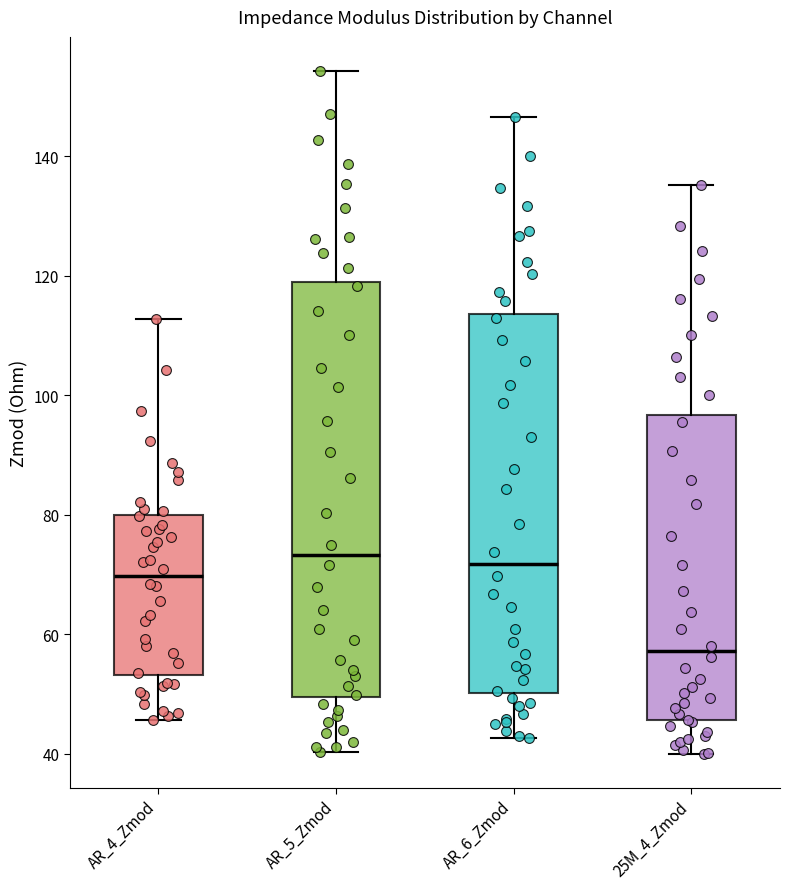

Reading left to right, transcribe this box plot: for each box, give where its median line is, the range the box spans, and where its two whiskers end, as read against the y-axis. The values are not printed on the chart, so give them approximately, as read against the axis.

AR_4_Zmod: median 70, box 54 to 80, whiskers 46 to 112
AR_5_Zmod: median 74, box 50 to 118, whiskers 40 to 154
AR_6_Zmod: median 72, box 50 to 114, whiskers 42 to 146
25M_4_Zmod: median 58, box 46 to 96, whiskers 40 to 136